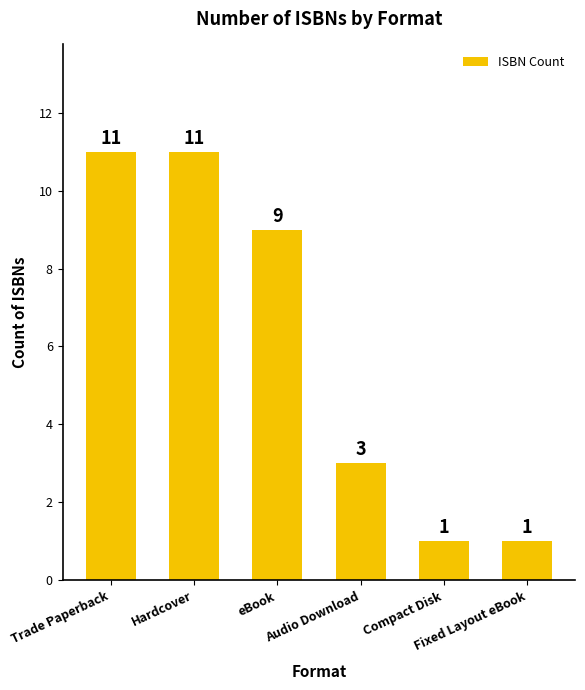

What is the difference between the maximum and minimum values?

10